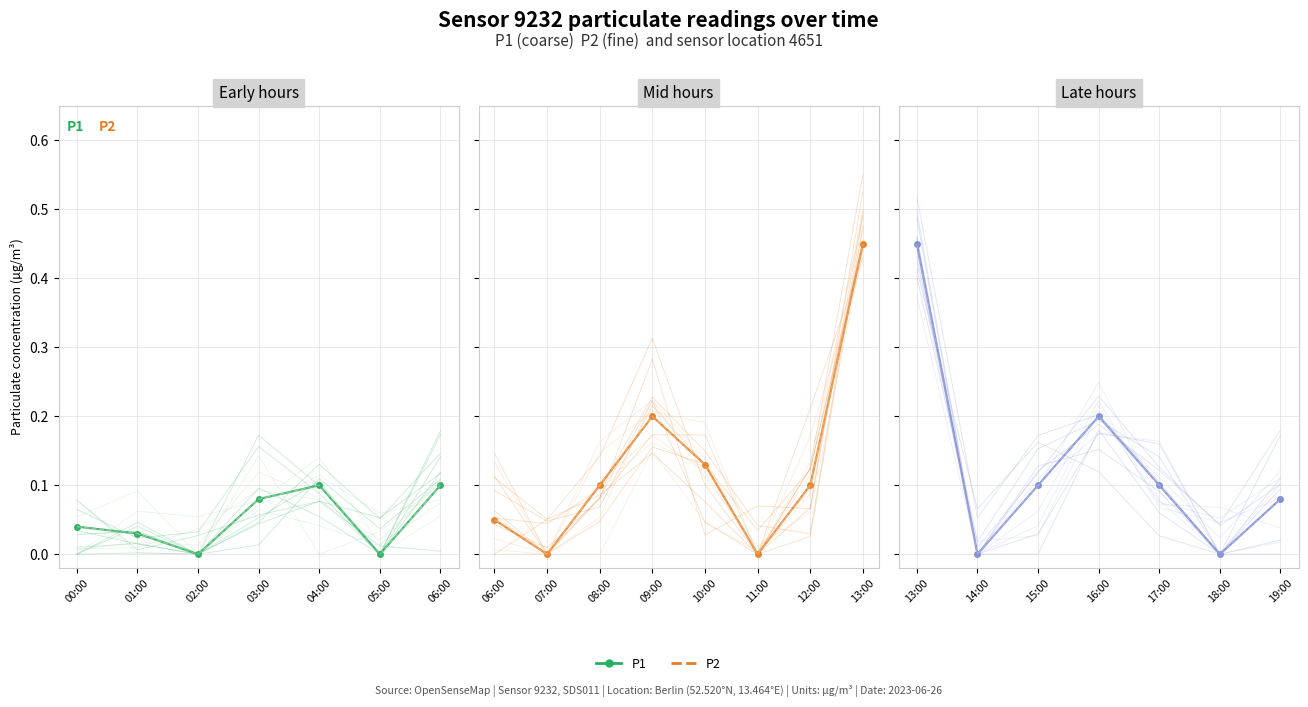

What is the maximum value shown in the chart?

0.5